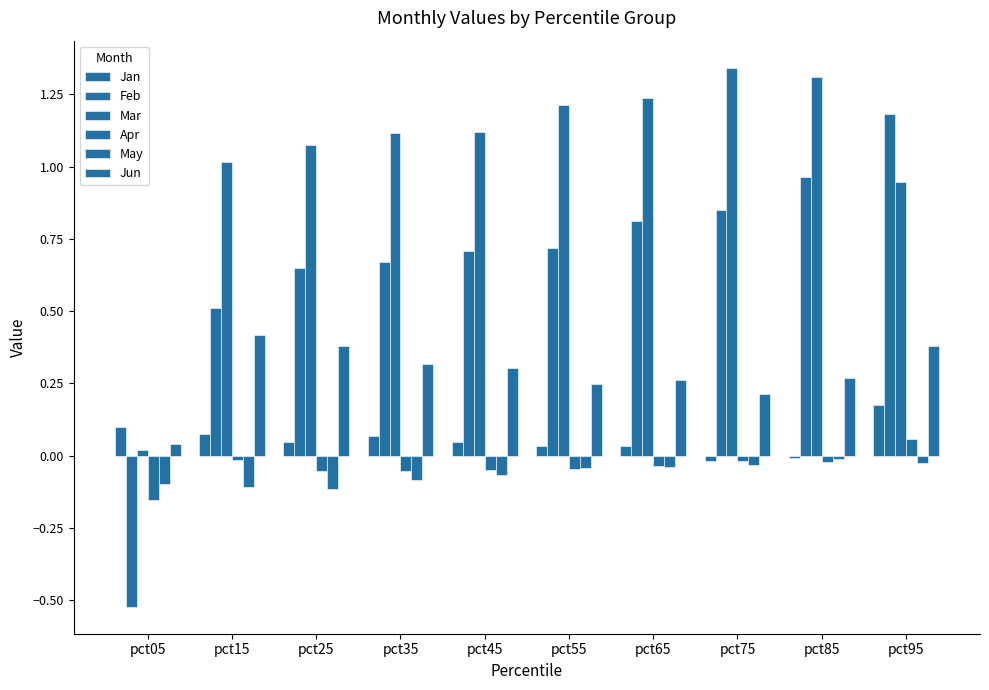

What is the maximum value shown in the chart?

1.3